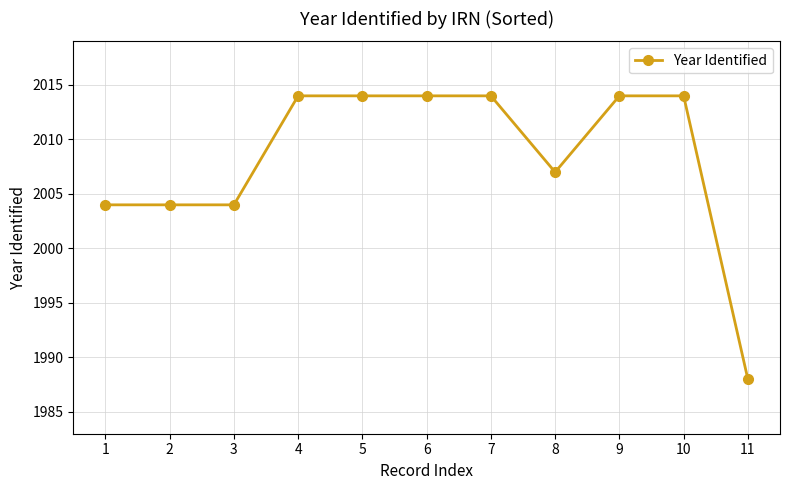

Read the value at 9, to the nearest 5.

2015